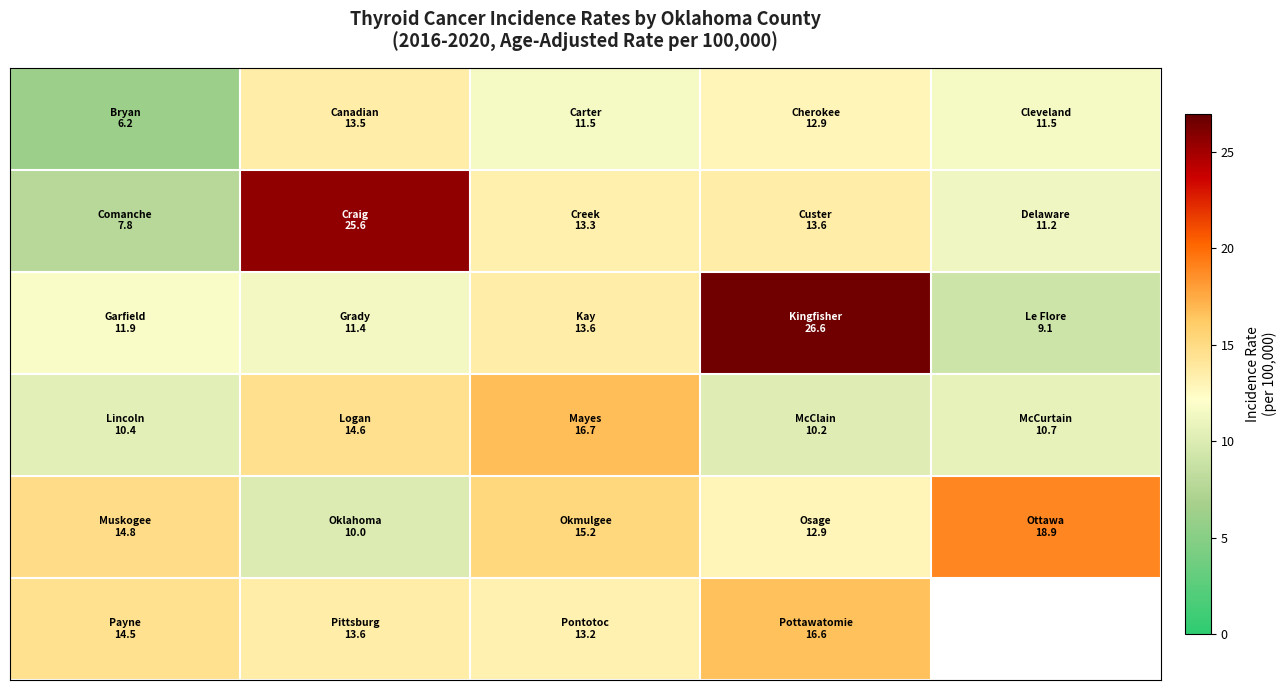

What is the spread (max minus min) of values at 1?

15.6